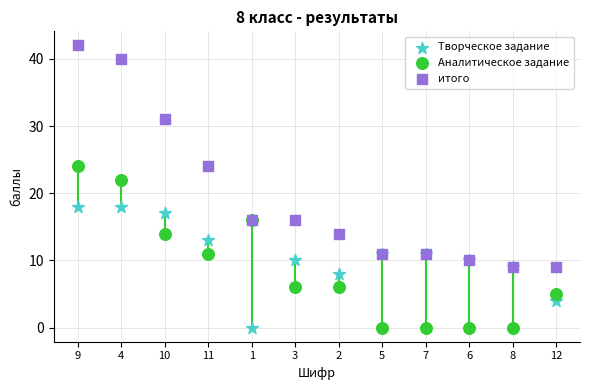

What are all the series names shown in the legend?

Творческое задание, Аналитическое задание, итого